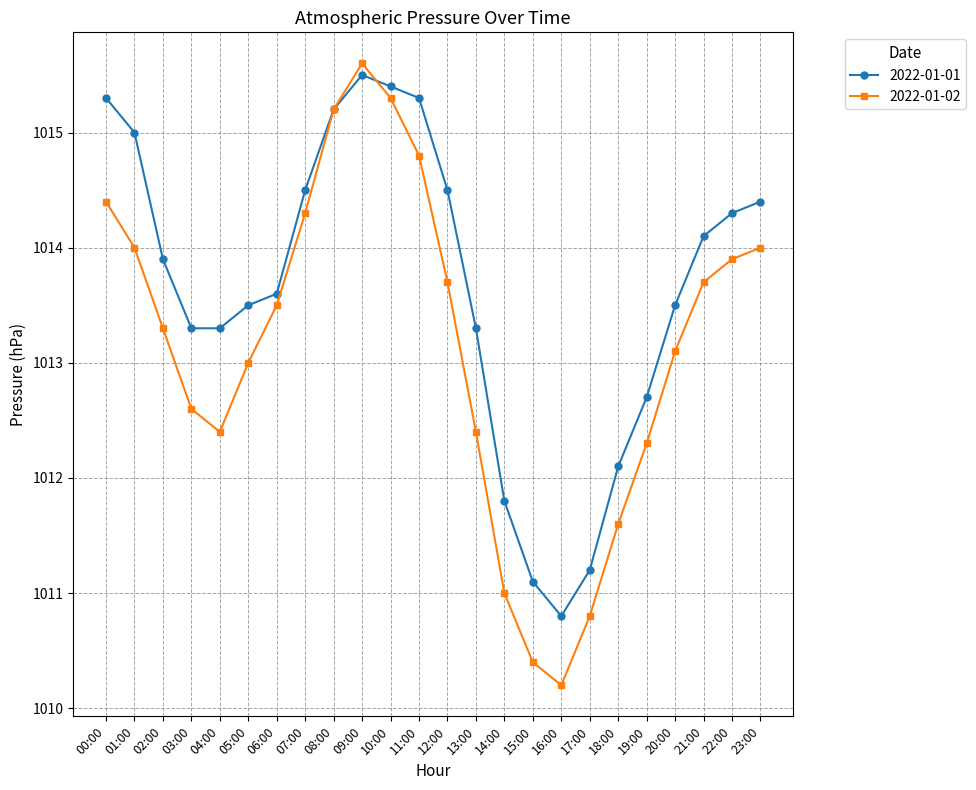

What is the highest value of the 2022-01-02 series?

1015.6